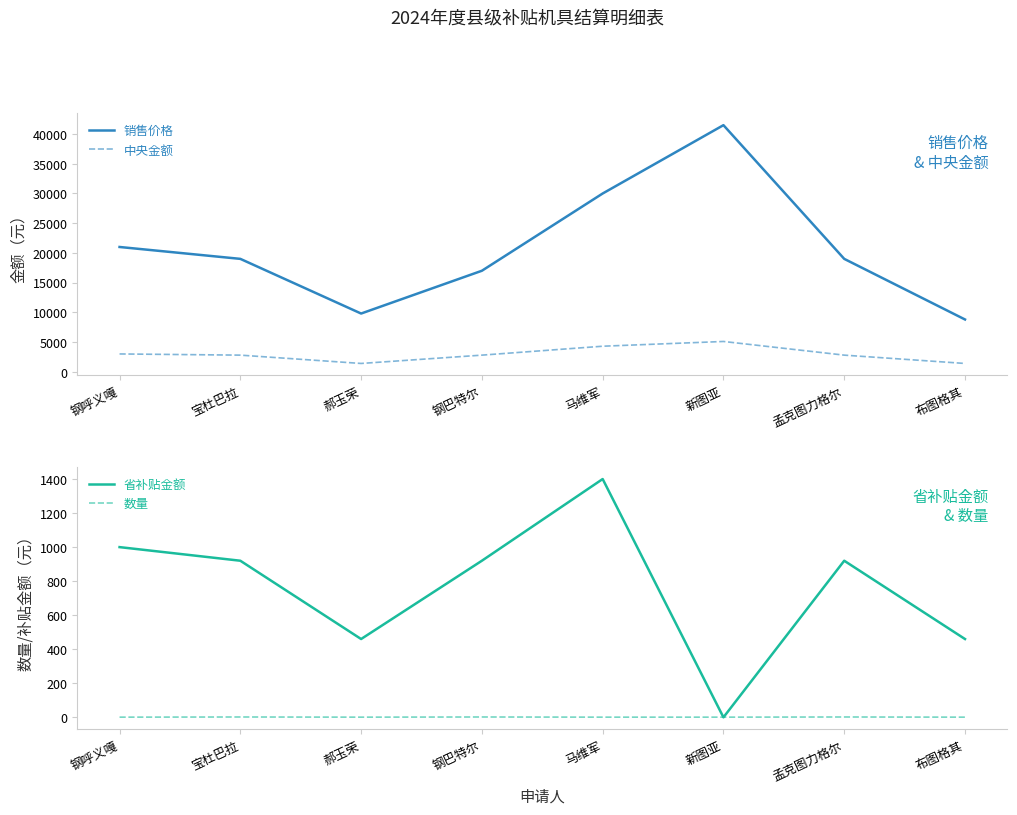

Does the chart have visible grid lines?

No